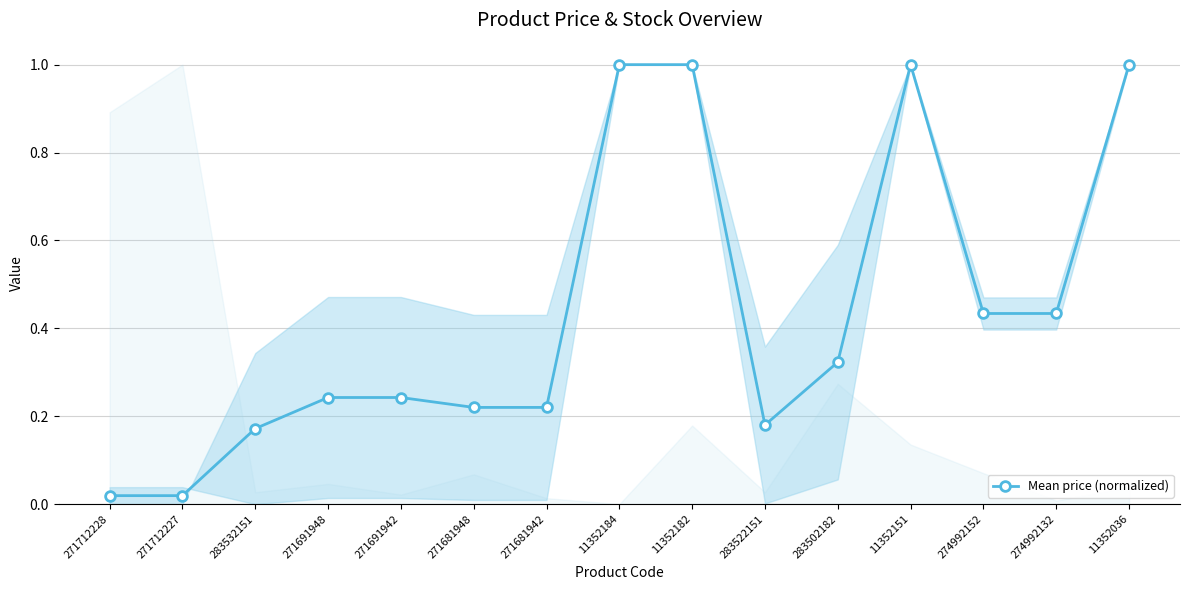

What is the label of the 7th point from the left?

271681942